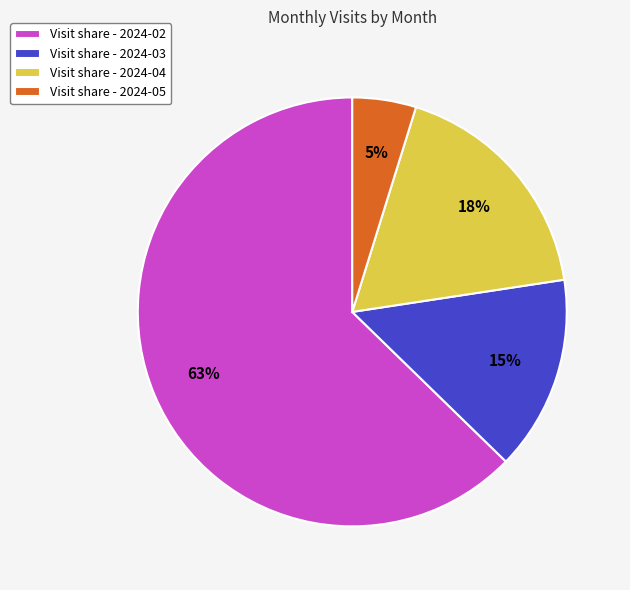

The Visit share - 2024-02 slice represents 63% of the pie. True or false?

True